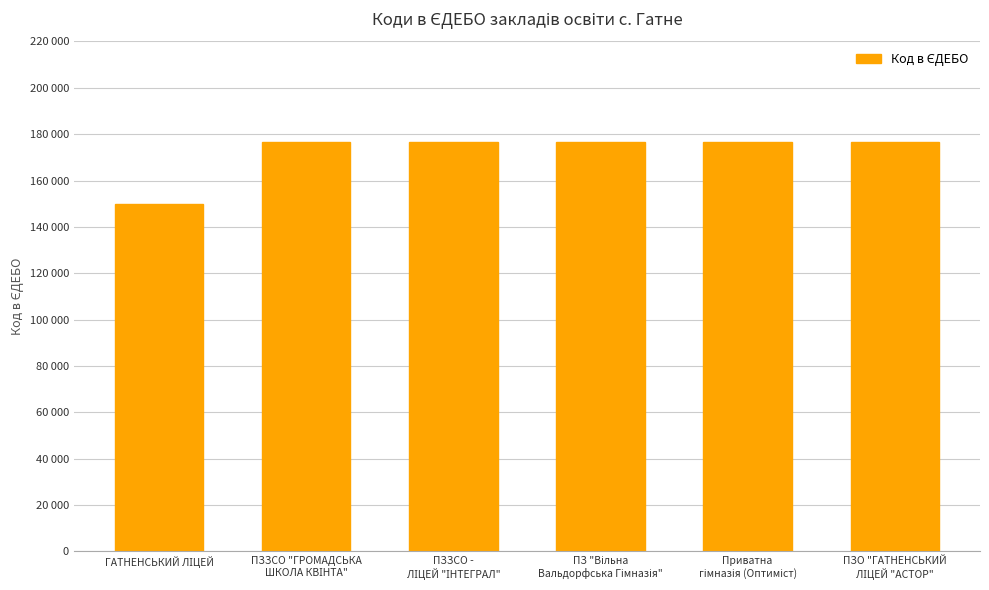

Does the chart contain any negative values?

No